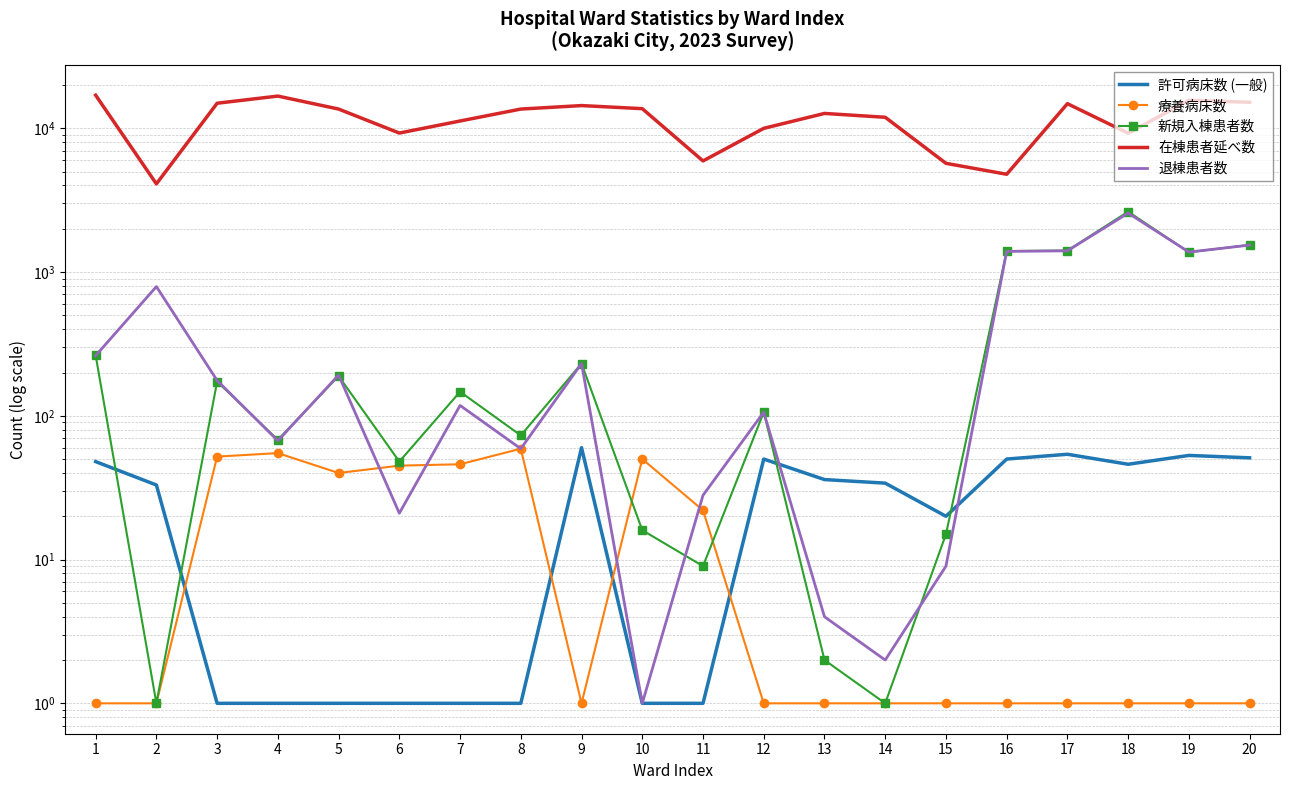

What are all the series names shown in the legend?

許可病床数 (一般), 療養病床数, 新規入棟患者数, 在棟患者延べ数, 退棟患者数